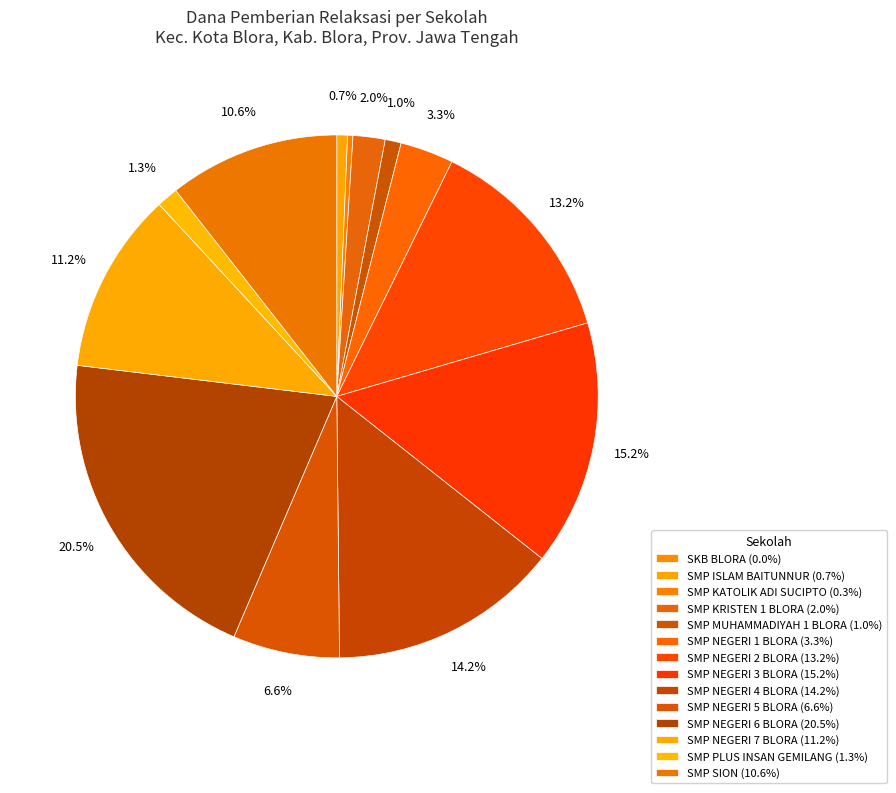

Between SMP NEGERI 3 BLORA and SKB BLORA, which is larger?

SMP NEGERI 3 BLORA